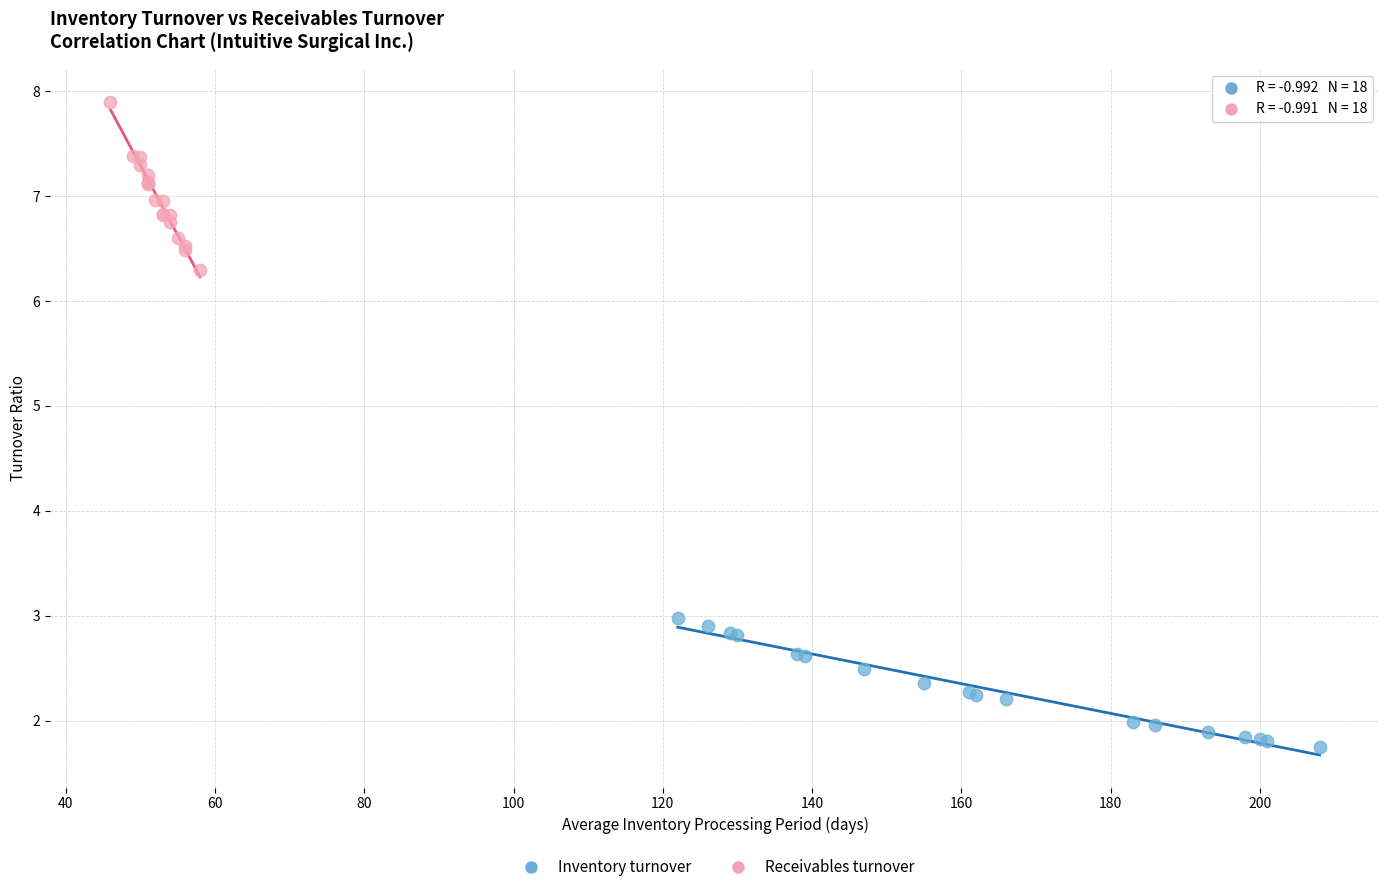

Which series contains the highest Y value?

Receivables turnover